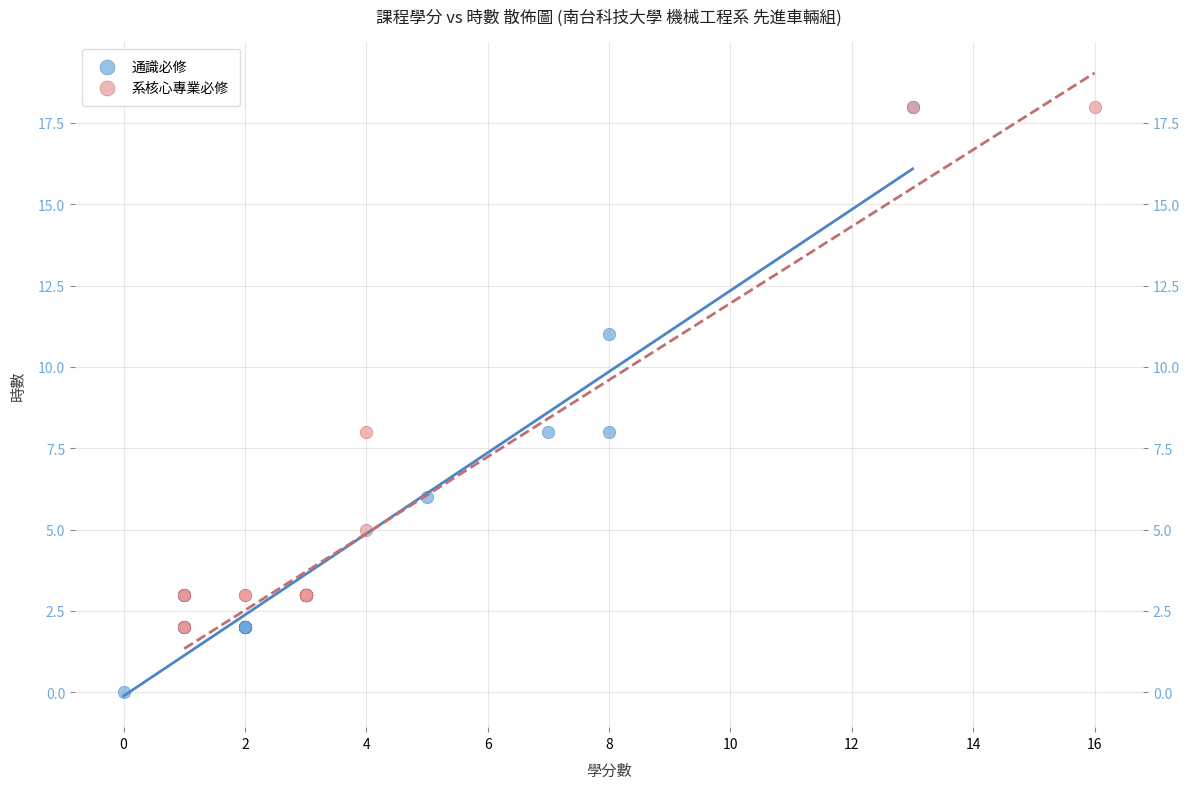

Which series has the widest spread of Y values?

通識必修